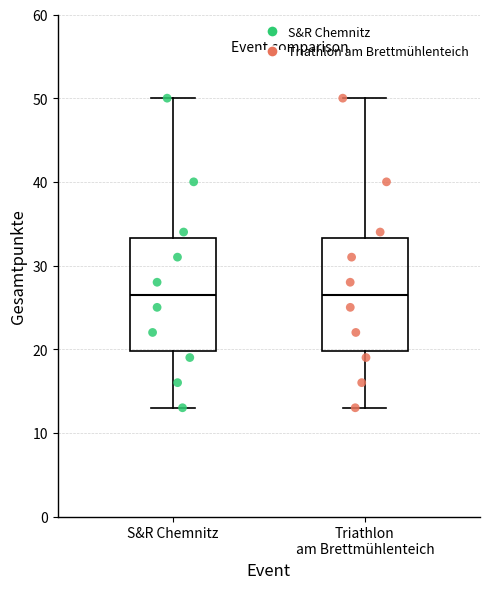

Reading left to right, transcribe this box plot: for each box, give where its median line is, the range the box spans, and where its two whiskers end, as read against the y-axis. The values are not printed on the chart, so give them approximately, as read against the axis.

S&R Chemnitz: median 27, box 20 to 33, whiskers 13 to 50
Triathlon am Brettmühlenteich: median 27, box 20 to 33, whiskers 13 to 50